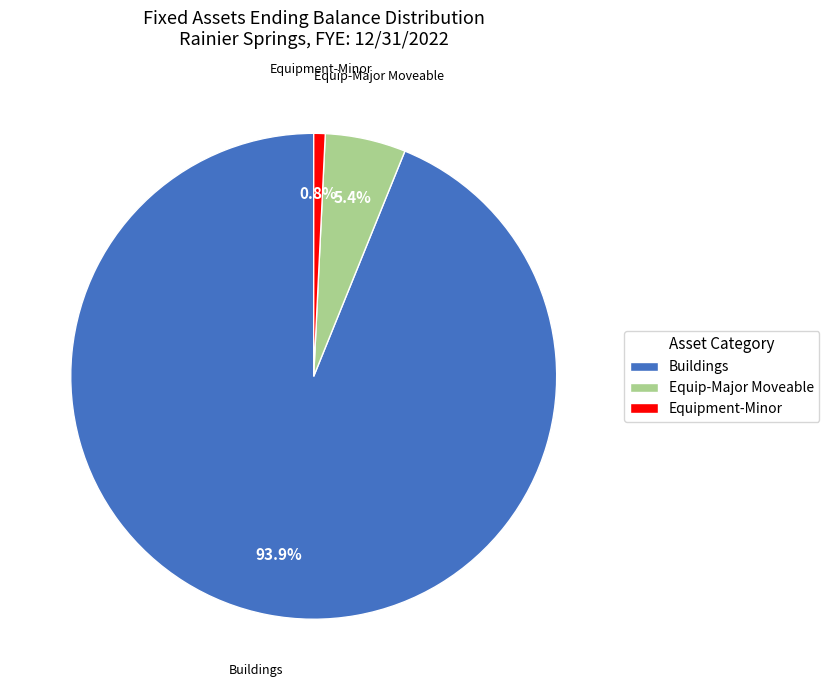

Does Buildings account for over 50% of the chart?

Yes